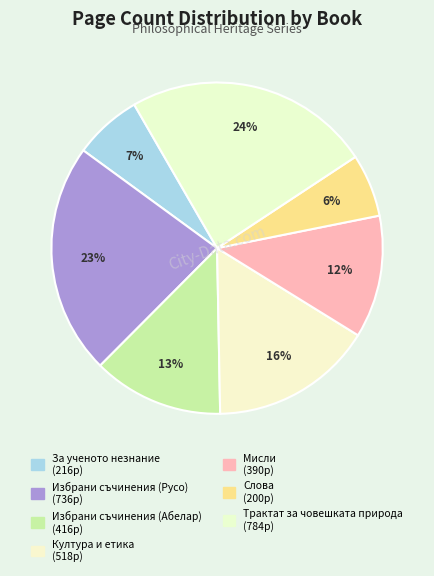

Between Слова and За ученото незнание, which is larger?

За ученото незнание